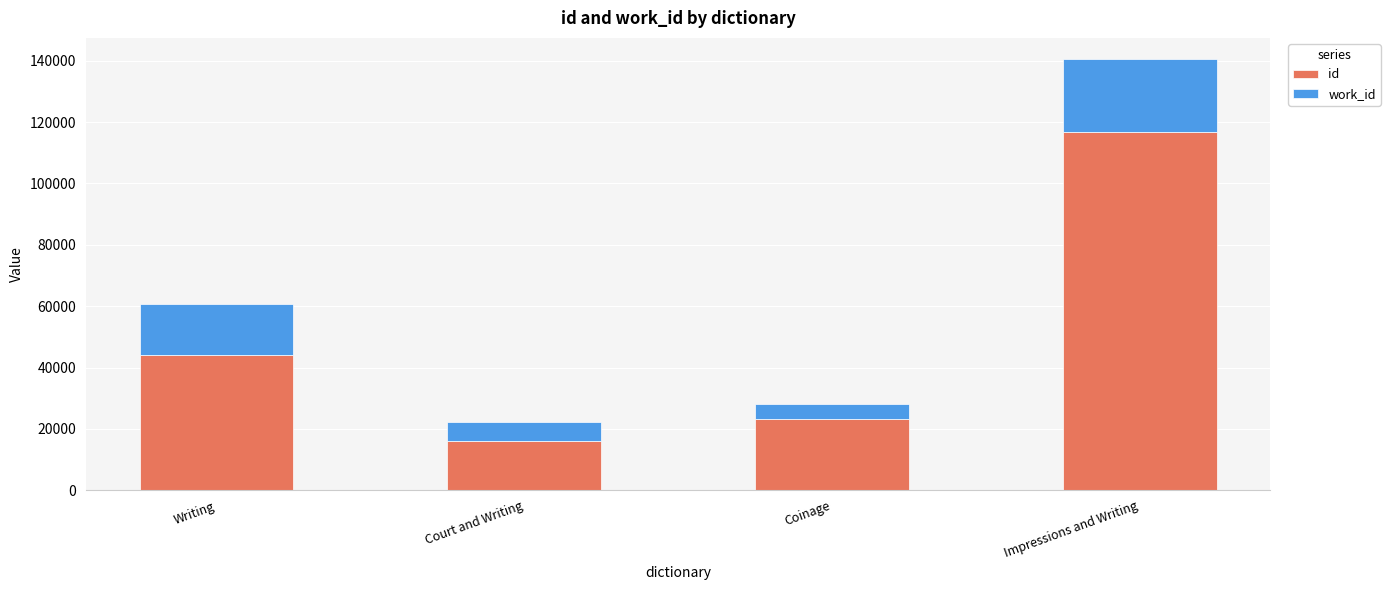

At which category is the sum across all series the highest?

Impressions and Writing